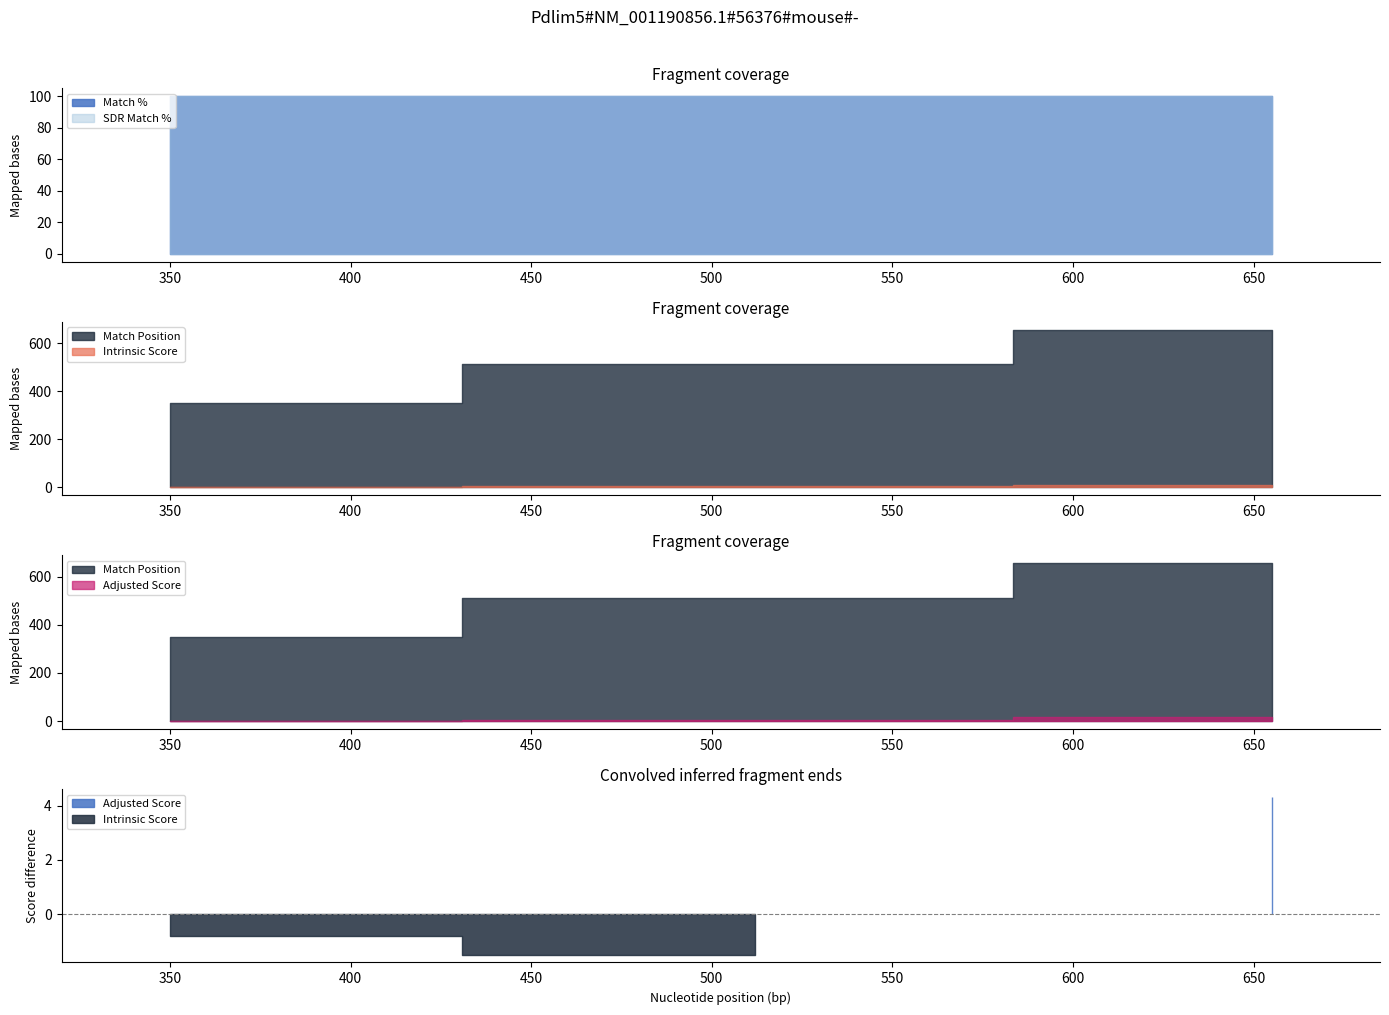

Reading left to right, list all the values displayed in this chart.

Match Position: TRCN0000304756=655.0	TRCN0000088642=512.0	TRCN0000088638=350.0
Intrinsic Score: TRCN0000304756=10.8	TRCN0000088642=5.0	TRCN0000088638=2.6
Adjusted Score: TRCN0000304756=15.1	TRCN0000088642=3.5	TRCN0000088638=1.8
Match %: TRCN0000304756=100.0	TRCN0000088642=100.0	TRCN0000088638=100.0
SDR Match %: TRCN0000304756=100.0	TRCN0000088642=100.0	TRCN0000088638=100.0